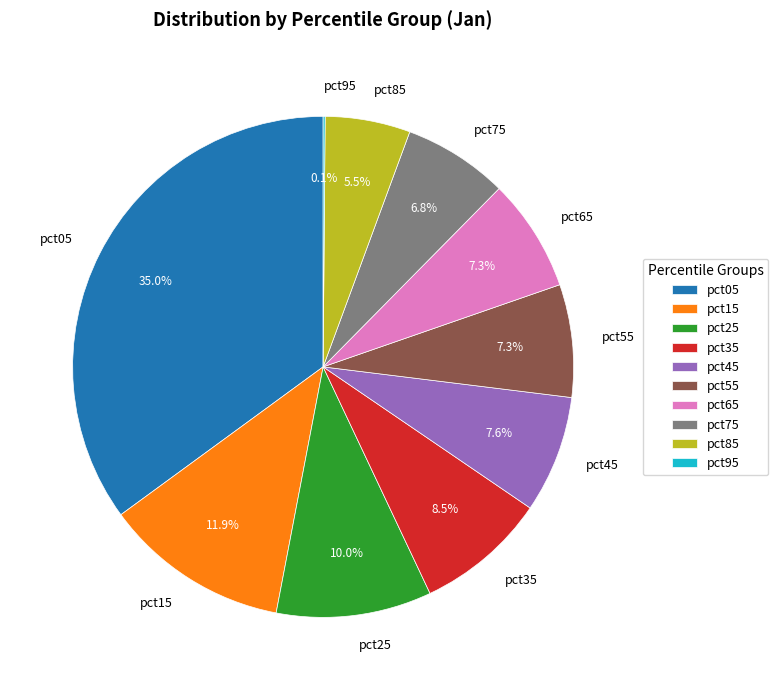

What is the largest slice in the pie chart?

pct05